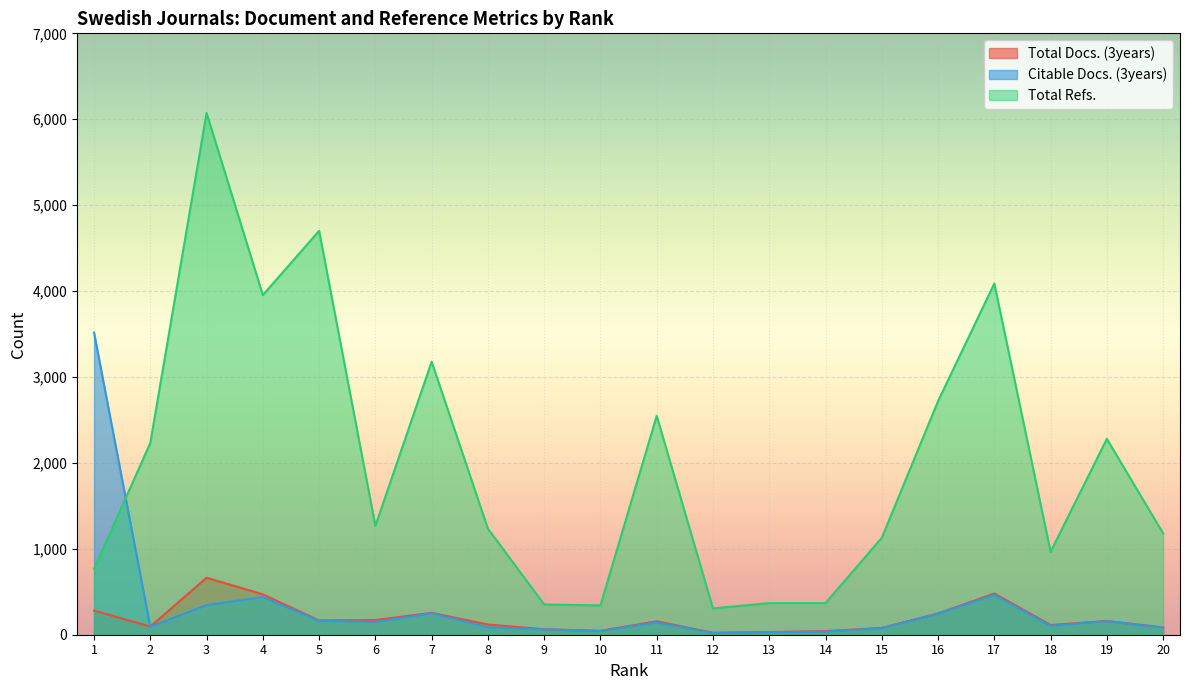

At how many categories does at least one series exceed 1089?

14